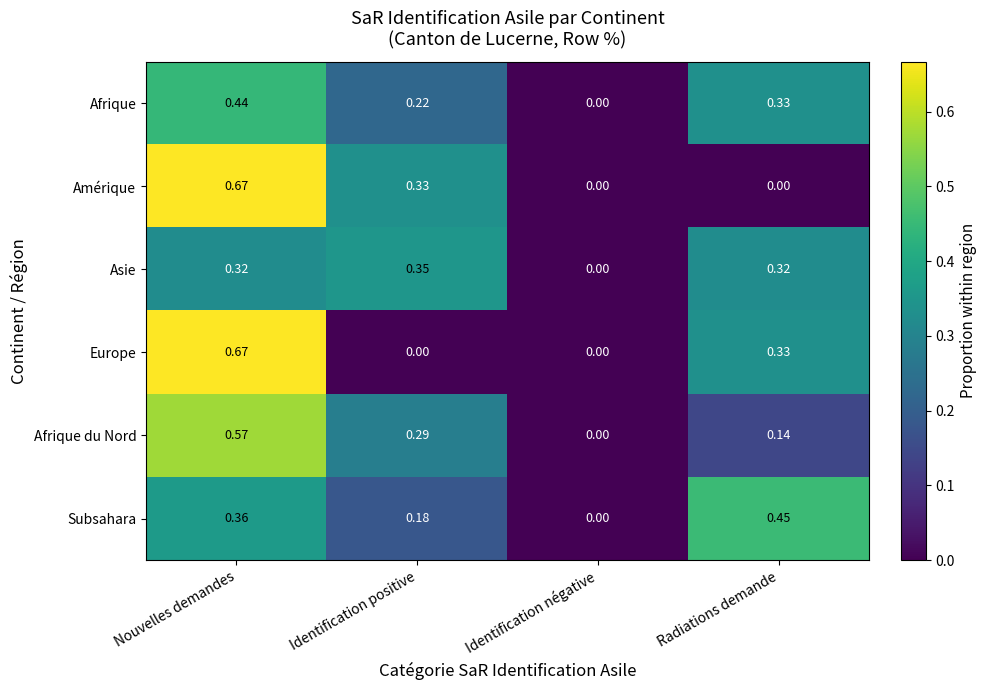

At which category does the chart reach its peak across all series?

Nouvelles demandes